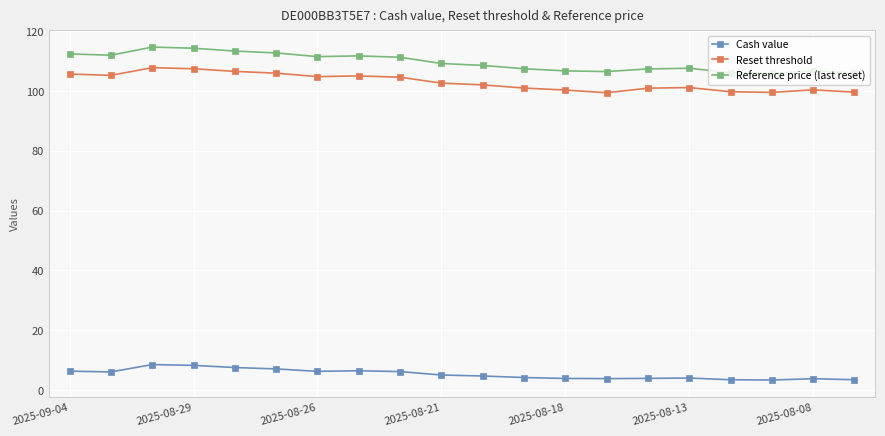

What is the sum of all Reset threshold values?

2059.8